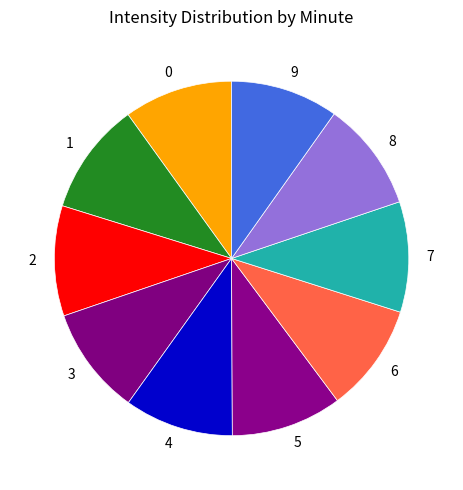

Is there a majority slice in this chart?

No